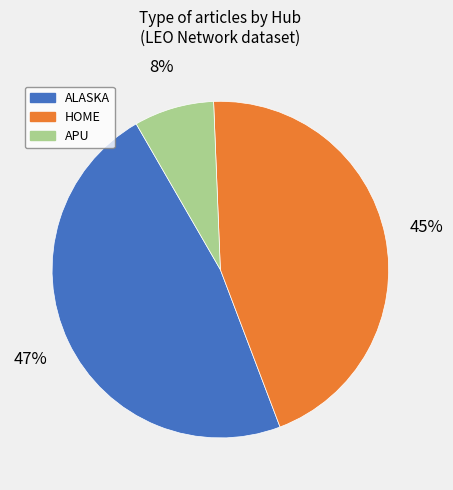

What percentage is the HOME slice, to the nearest percent?

45%